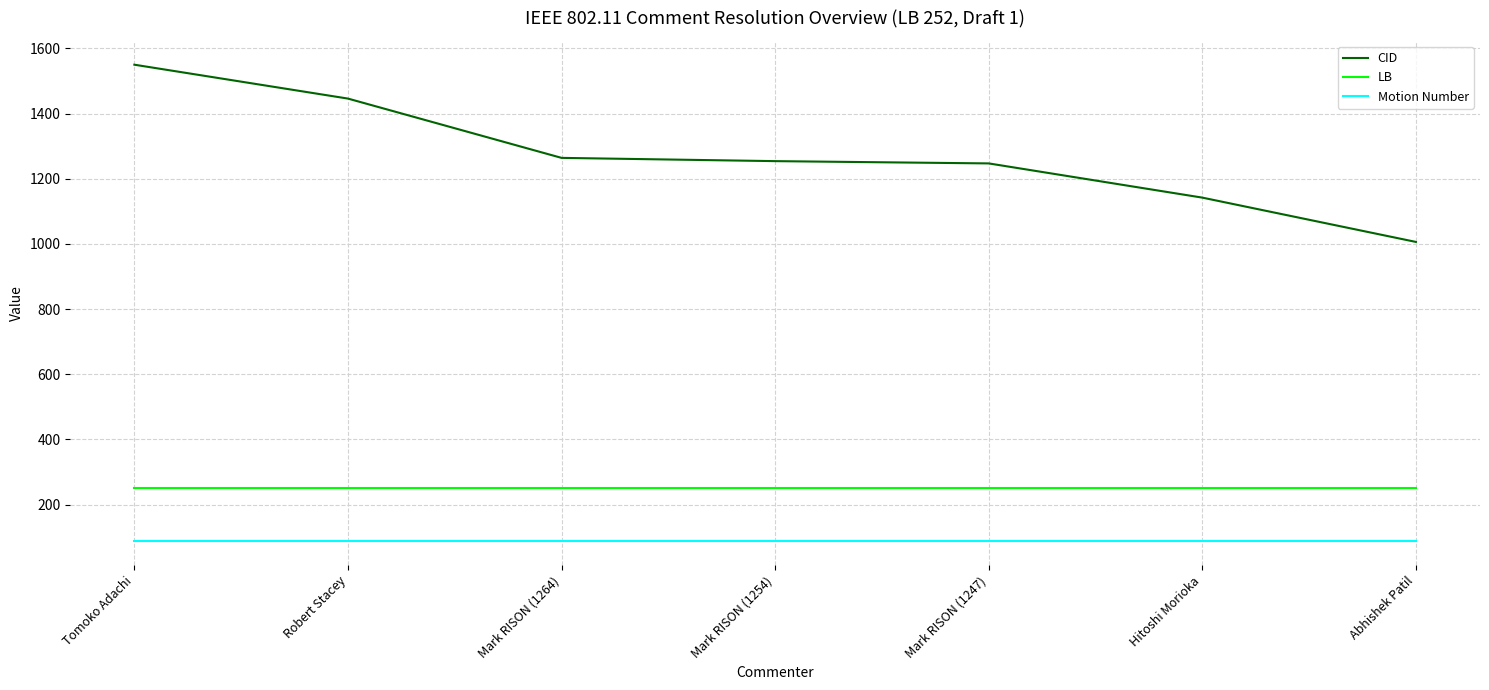

Reading left to right, list all the values displayed in this chart.

CID: Tomoko Adachi=1550	Robert Stacey=1446	Mark RISON (1264)=1264	Mark RISON (1254)=1254	Mark RISON (1247)=1247	Hitoshi Morioka=1142	Abhishek Patil=1006
LB: Tomoko Adachi=252	Robert Stacey=252	Mark RISON (1264)=252	Mark RISON (1254)=252	Mark RISON (1247)=252	Hitoshi Morioka=252	Abhishek Patil=252
Motion Number: Tomoko Adachi=87	Robert Stacey=87	Mark RISON (1264)=87	Mark RISON (1254)=87	Mark RISON (1247)=87	Hitoshi Morioka=87	Abhishek Patil=87